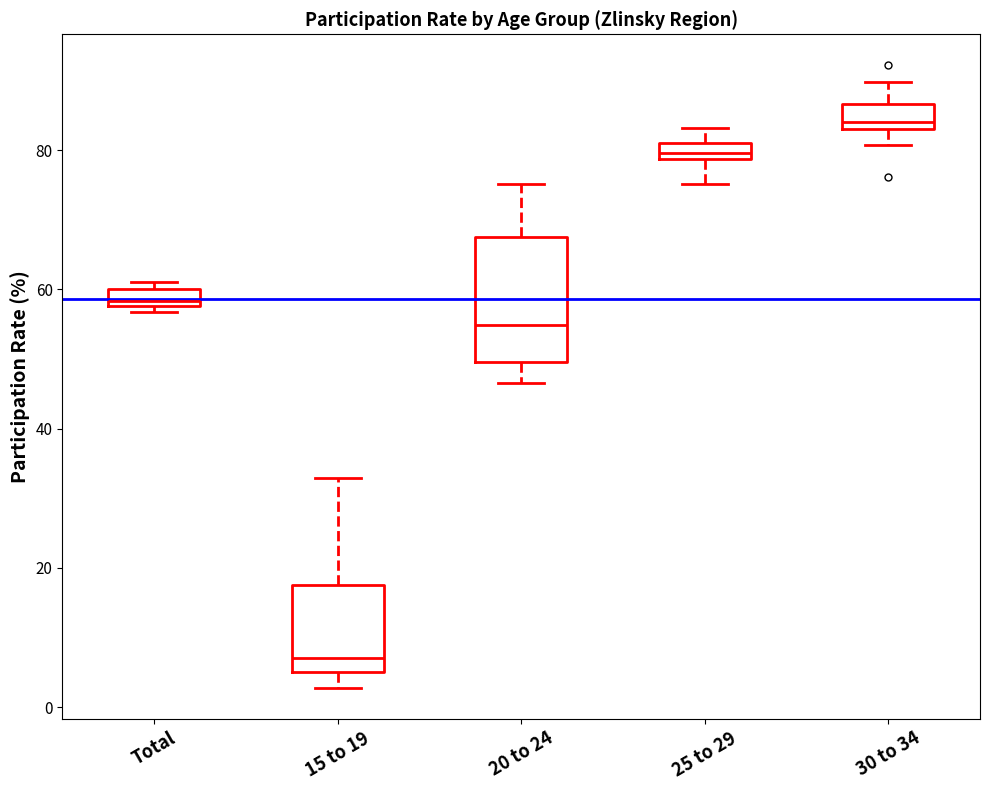

Which box has the lowest median line?

15 to 19